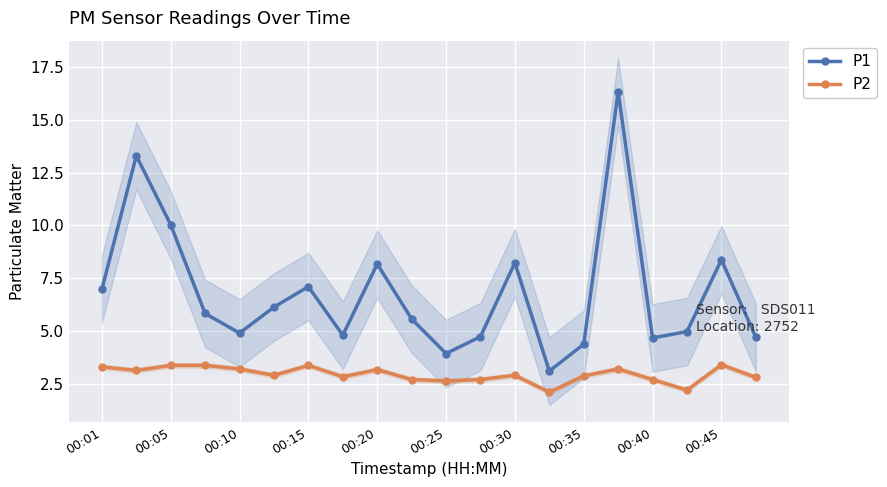

List the series in order of their peak value, lowest first.

P2, P1